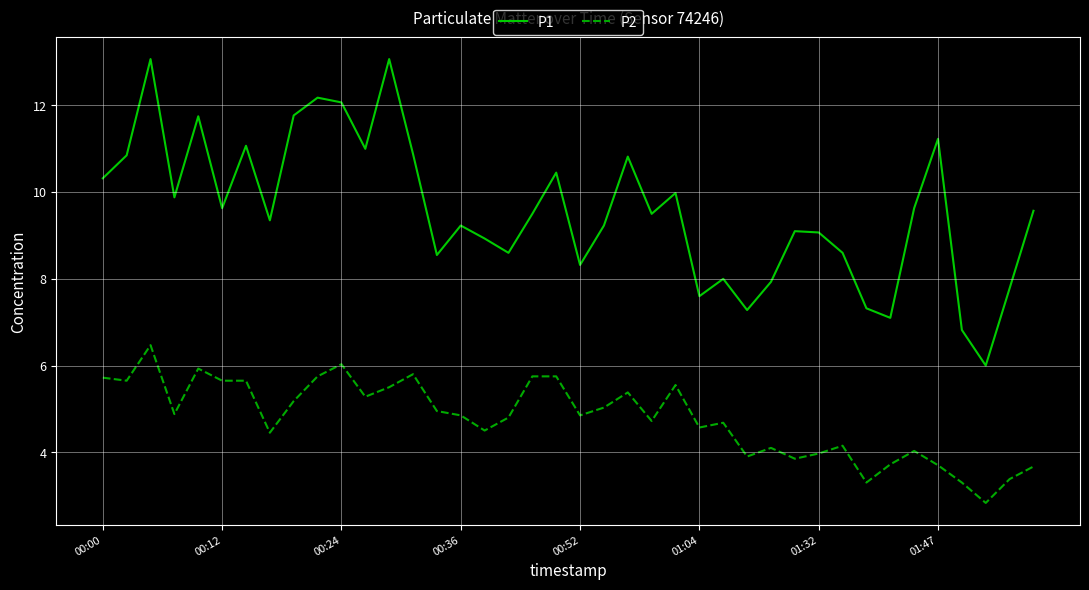

What is the sum of all P1 values?

383.0